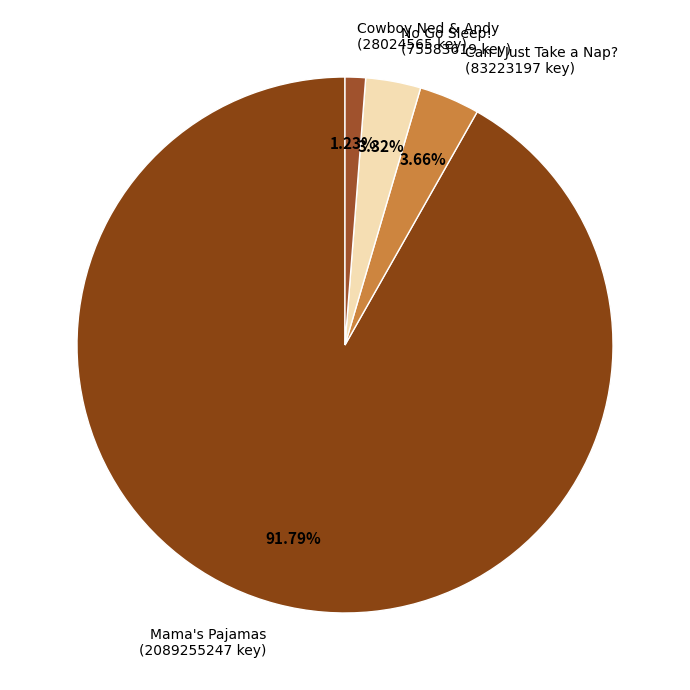

How many slices are in this pie chart?

4